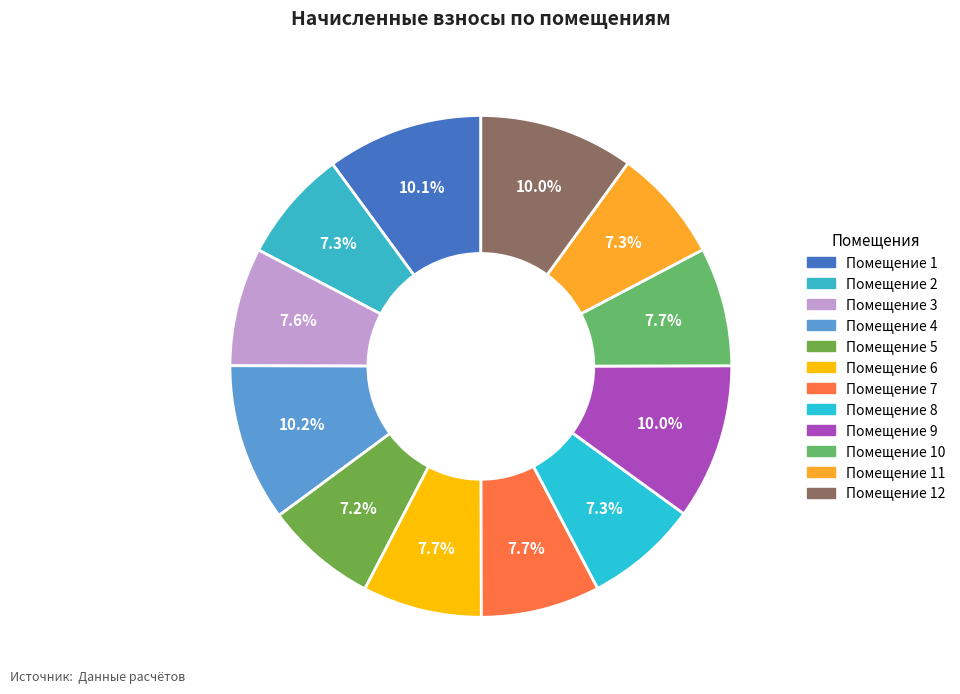

Count the number of slices in the pie.

12